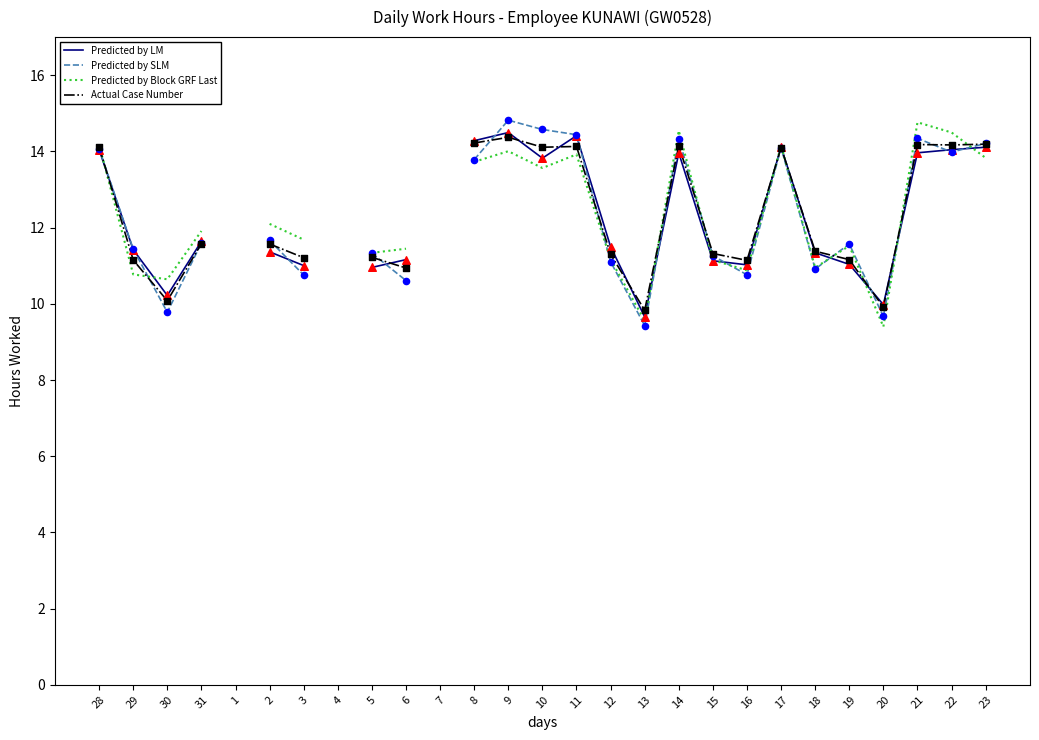

Which series contains the highest Y value?

Predicted by SLM